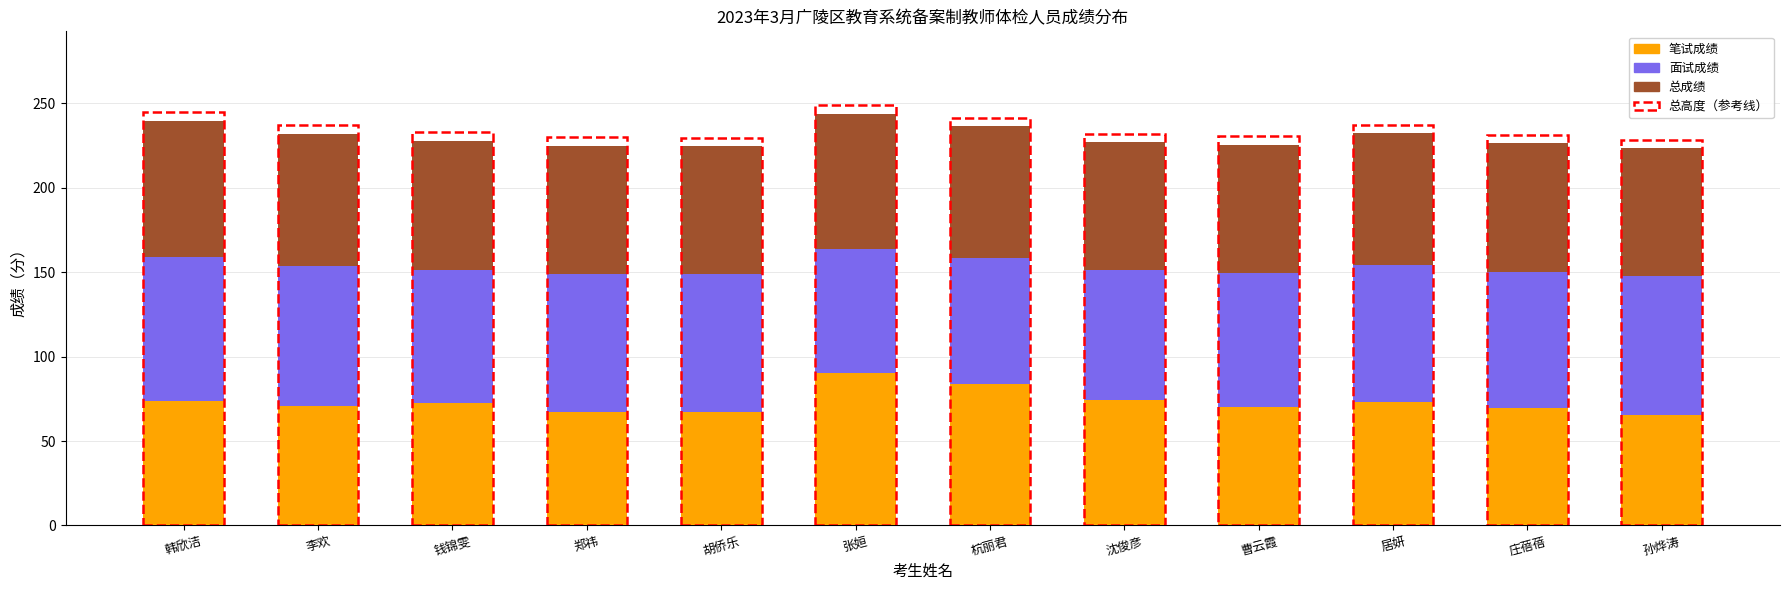

What is the lowest value of the 笔试成绩 series?

65.5